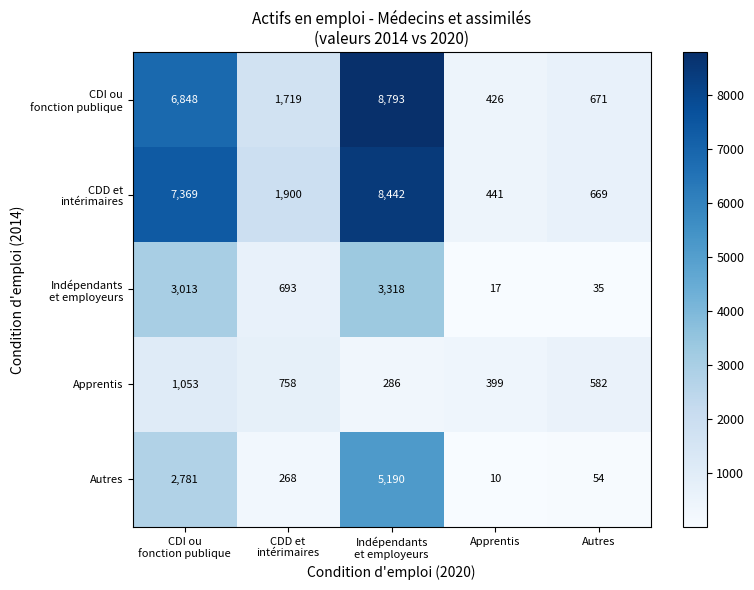

What is the maximum value shown in the chart?

8793